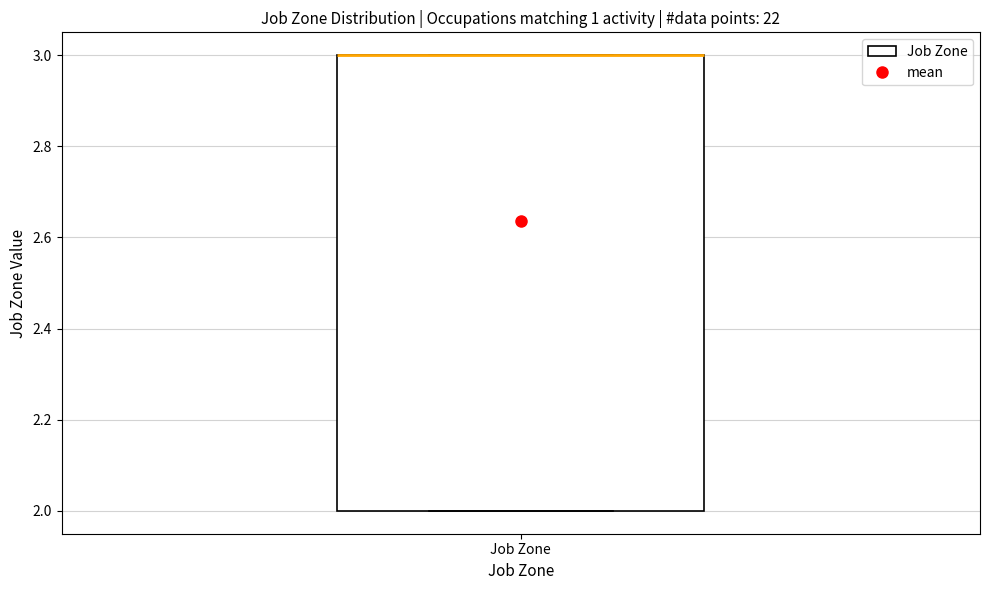

Transcribe this box plot: give where the median line is, the range the box spans, and where the two whiskers end, as read against the y-axis. The values are not printed on the chart, so give them approximately, as read against the axis.

median 3 (drawn on the box's upper edge), box 2 to 3, whiskers 2 to 3